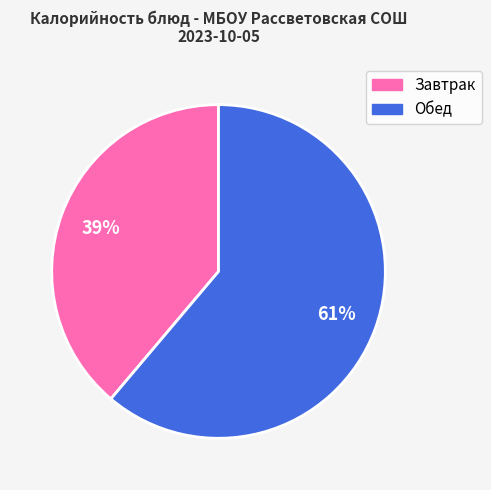

Is there a majority slice in this chart?

Yes